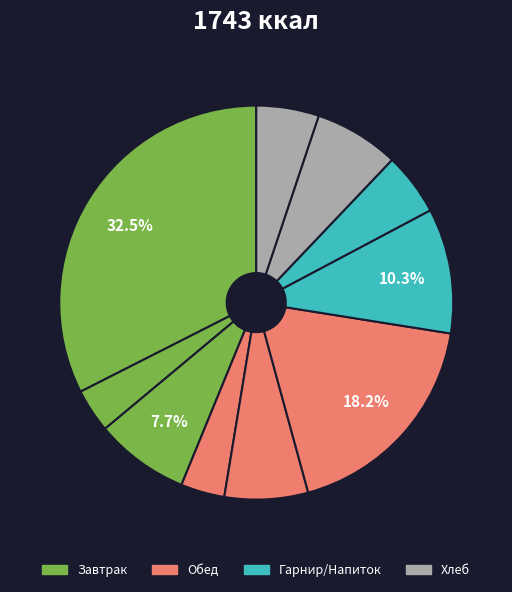

Count the number of slices in the pie.

10